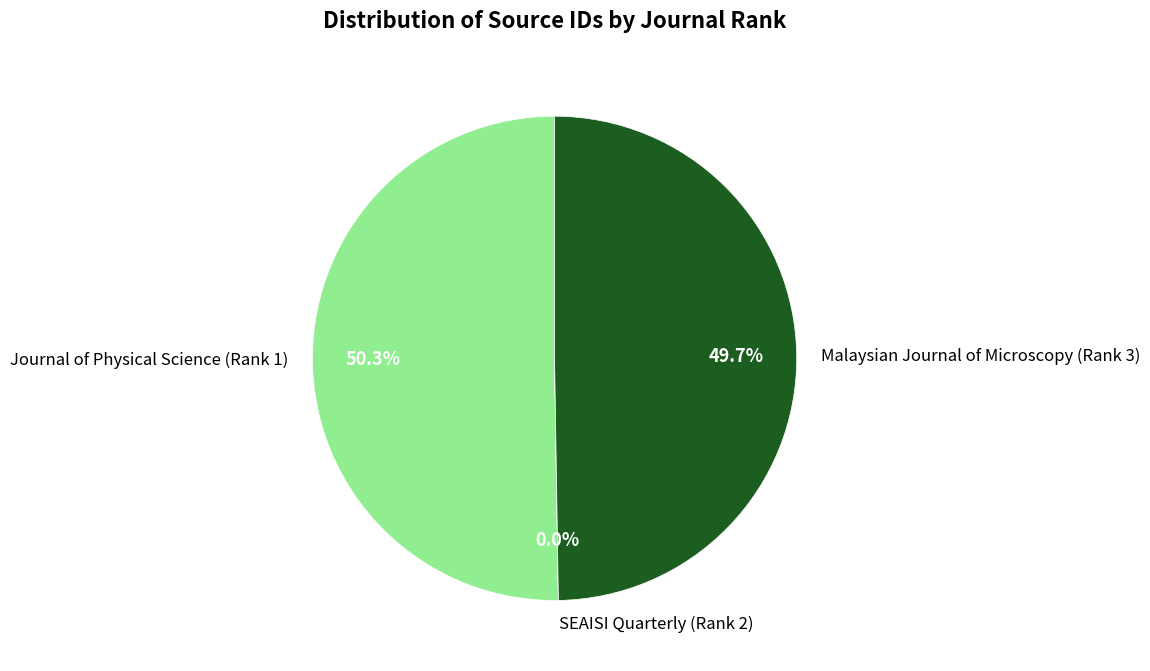

True or false: Malaysian Journal of Microscopy (Rank 3) accounts for 57% of the total.

False